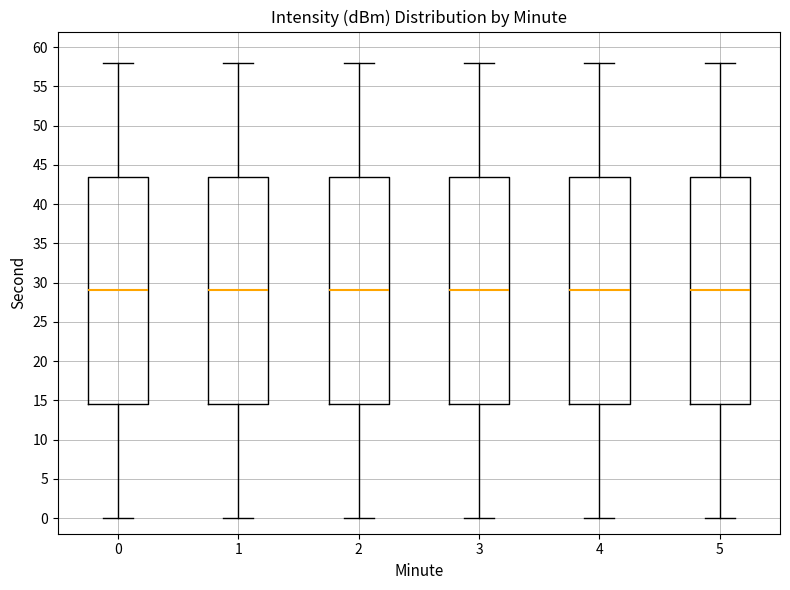

Reading left to right, read every box against the y-axis: the position of its median line, the range the box covers, and the ends of its whiskers. The values are not printed on the chart, so give them approximately, as read against the axis.

0: median 29.0, box 14.5 to 43.5, whiskers 0.0 to 58.0
1: median 29.0, box 14.5 to 43.5, whiskers 0.0 to 58.0
2: median 29.0, box 14.5 to 43.5, whiskers 0.0 to 58.0
3: median 29.0, box 14.5 to 43.5, whiskers 0.0 to 58.0
4: median 29.0, box 14.5 to 43.5, whiskers 0.0 to 58.0
5: median 29.0, box 14.5 to 43.5, whiskers 0.0 to 58.0